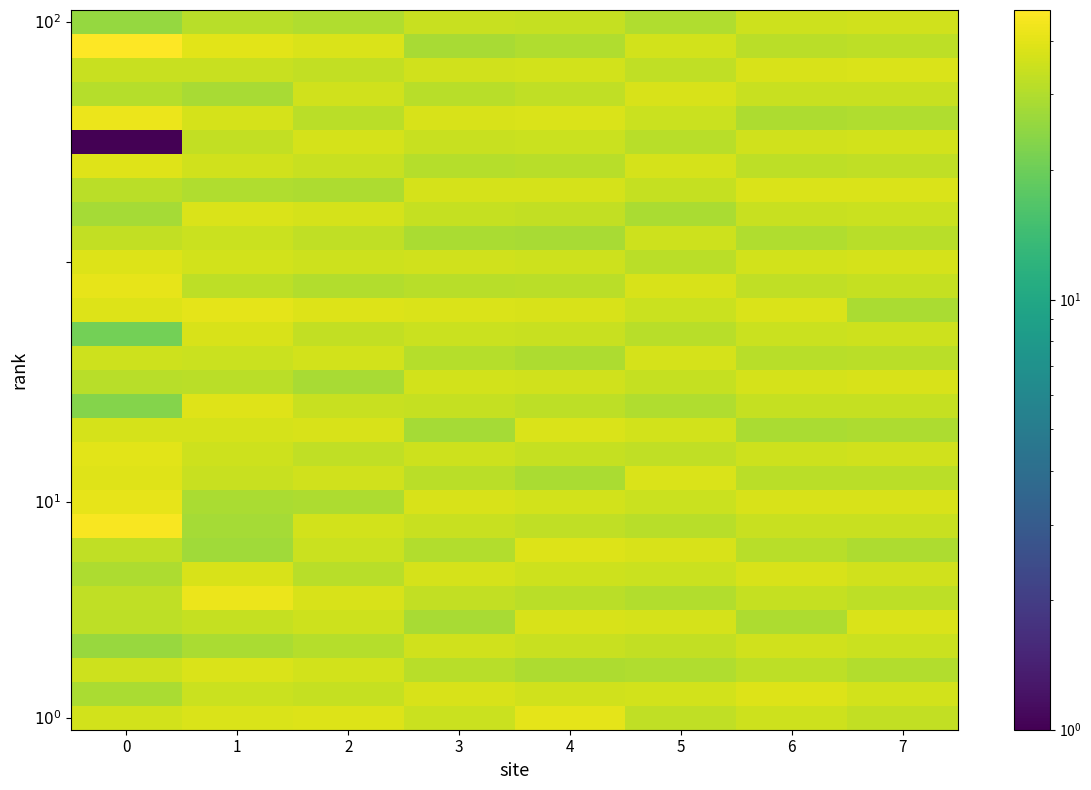

Between 1 and 2, which is larger?

2